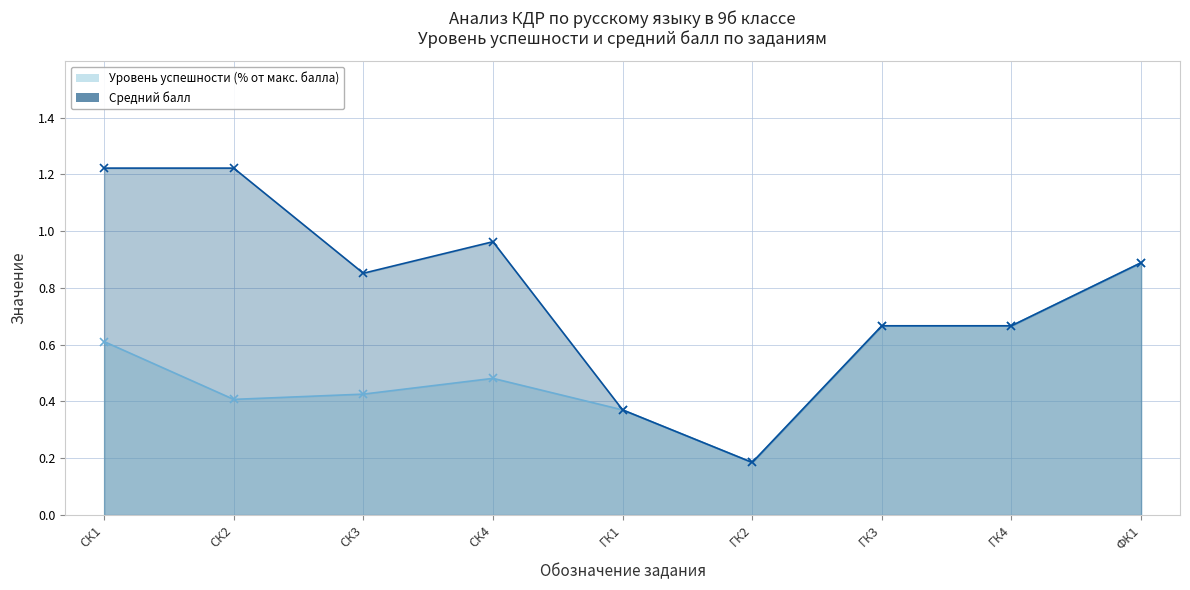

What is the lowest value of the Уровень успешности (% от макс. балла) series?

0.2